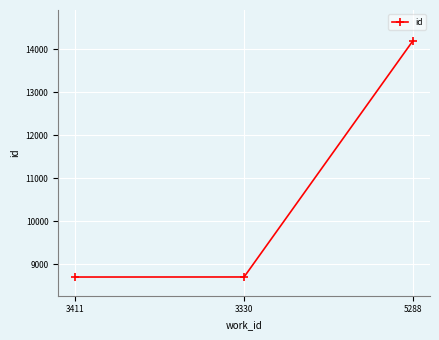

What is the ratio of the value at 3411 to the value at 3330?

1.0